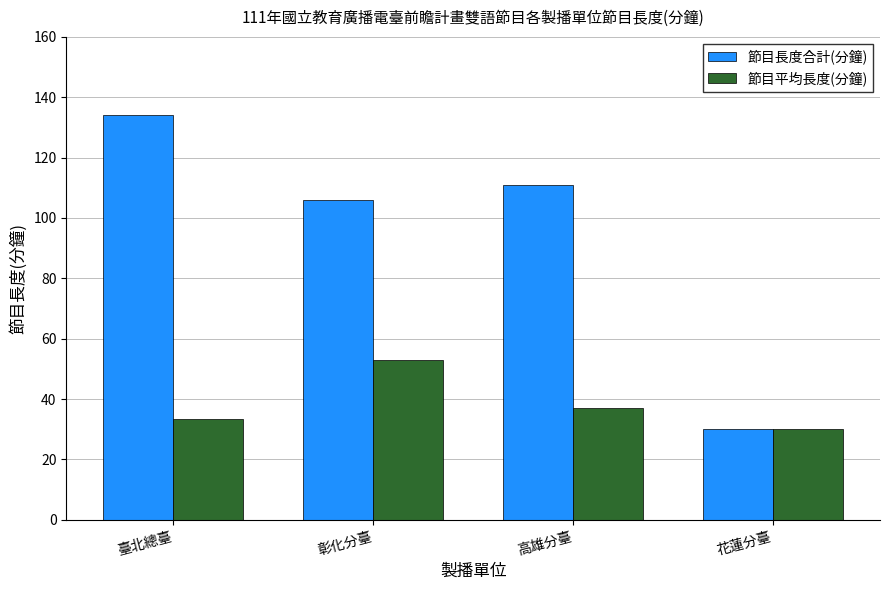

Rank the categories by 節目平均長度(分鐘) value from lowest to highest.

花蓮分臺, 臺北總臺, 高雄分臺, 彰化分臺